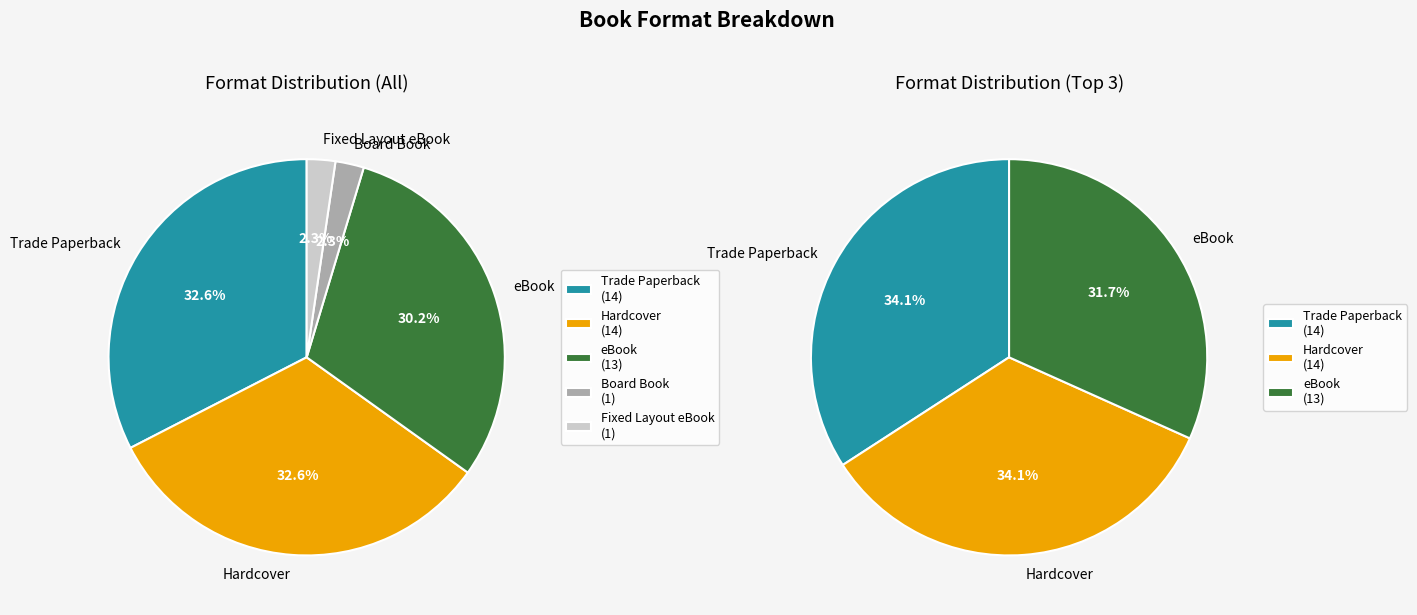

To the nearest percent, what percentage of the pie is eBook?

30%